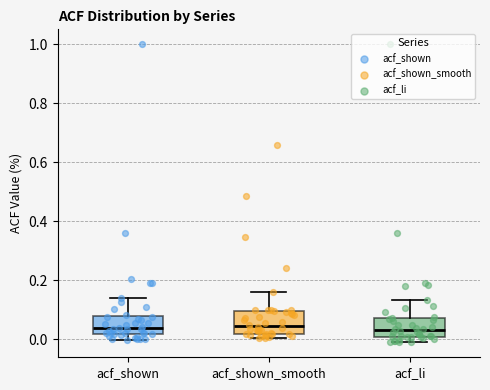

Reading left to right, read every box against the y-axis: the position of its median line, the range the box covers, and the ends of its whiskers. The values are not printed on the chart, so give them approximately, as read against the axis.

acf_shown: median 0.04, box 0.02 to 0.08, whiskers 0.00 to 0.14
acf_shown_smooth: median 0.04, box 0.02 to 0.10, whiskers 0.00 to 0.16
acf_li: median 0.04, box 0.00 to 0.08, whiskers -0.02 to 0.14